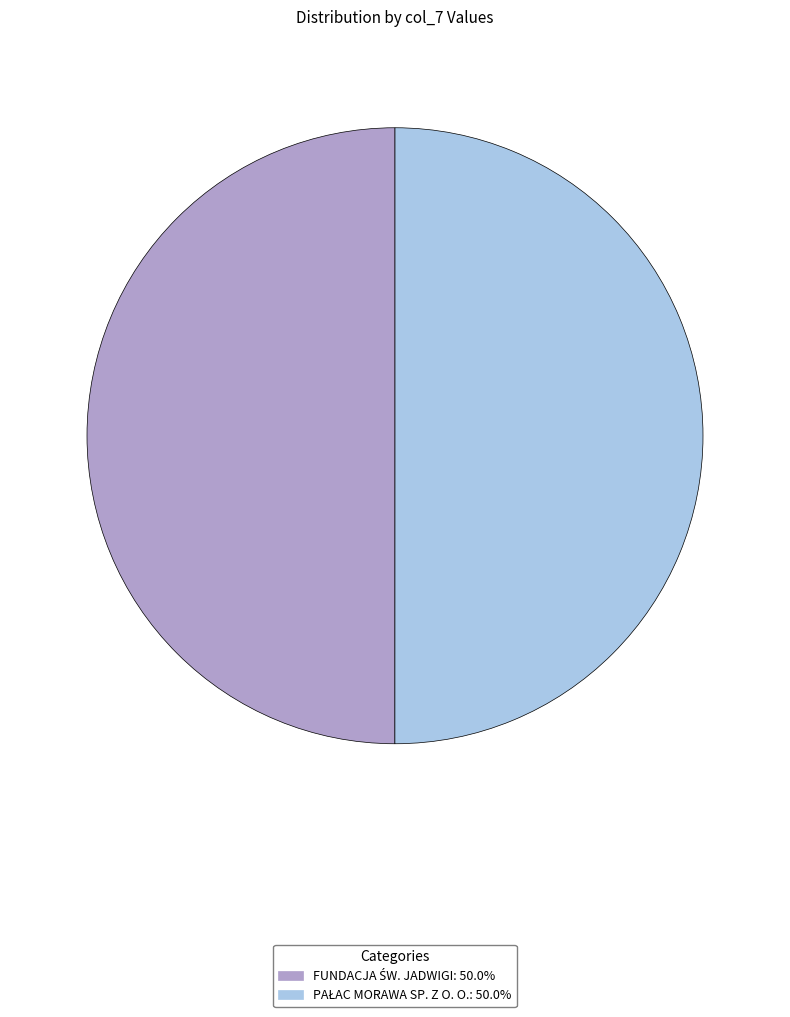

What is the smallest slice in the pie chart?

FUNDACJA ŚW. JADWIGI